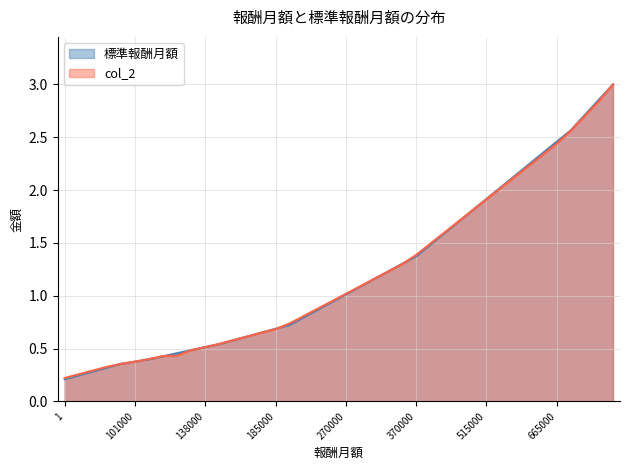

At 350000, list the series in order from smallest to largest.

col_2, 標準報酬月額